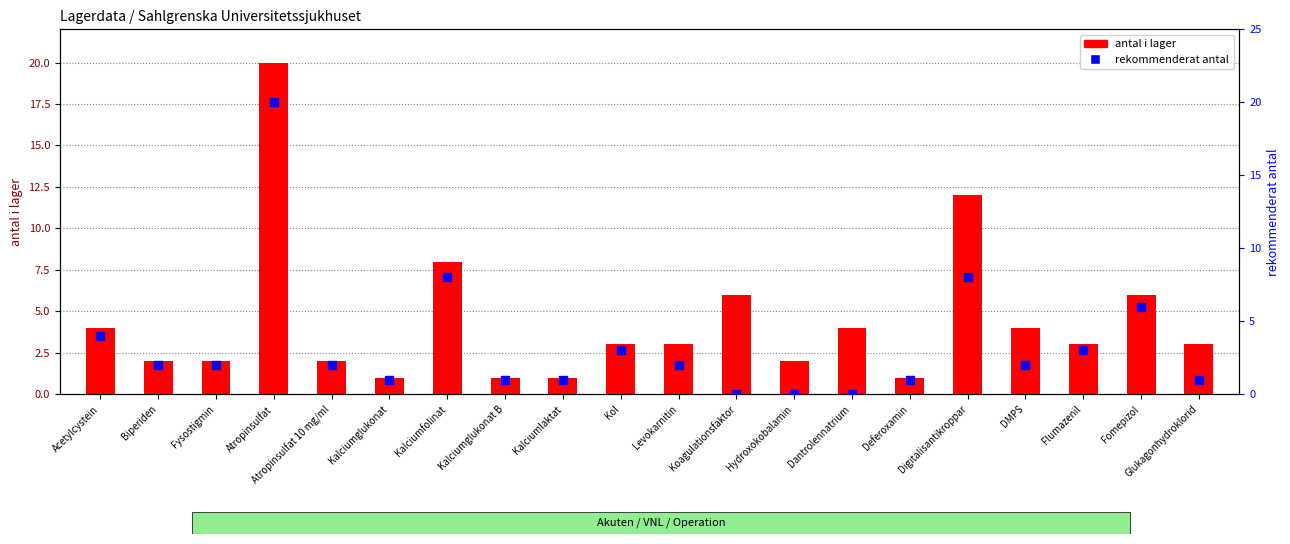

At which category is the sum across all series the highest?

Atropinsulfat